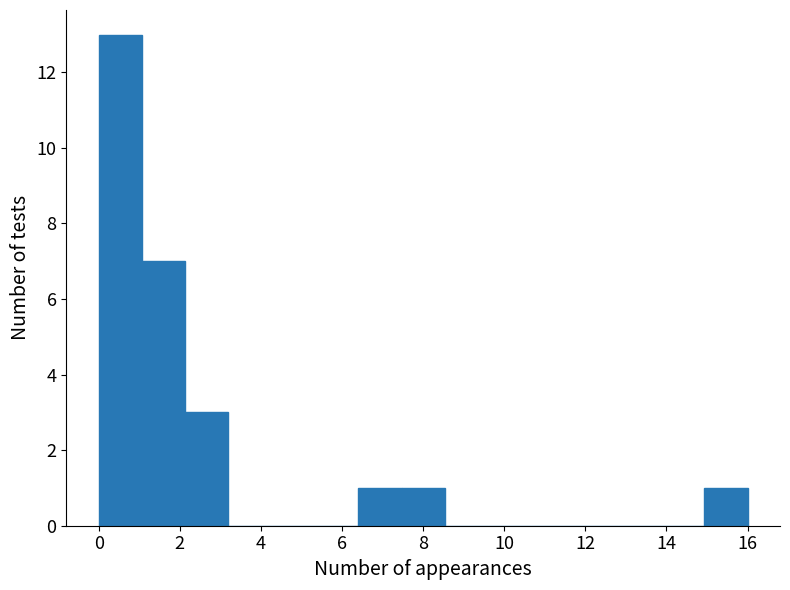

How tall is the bar that spans 0.0 to 1.0 on the x-axis? Neither the bar edges nor the heights are printed on the chart, so give them approximately, as read against the axes.

13